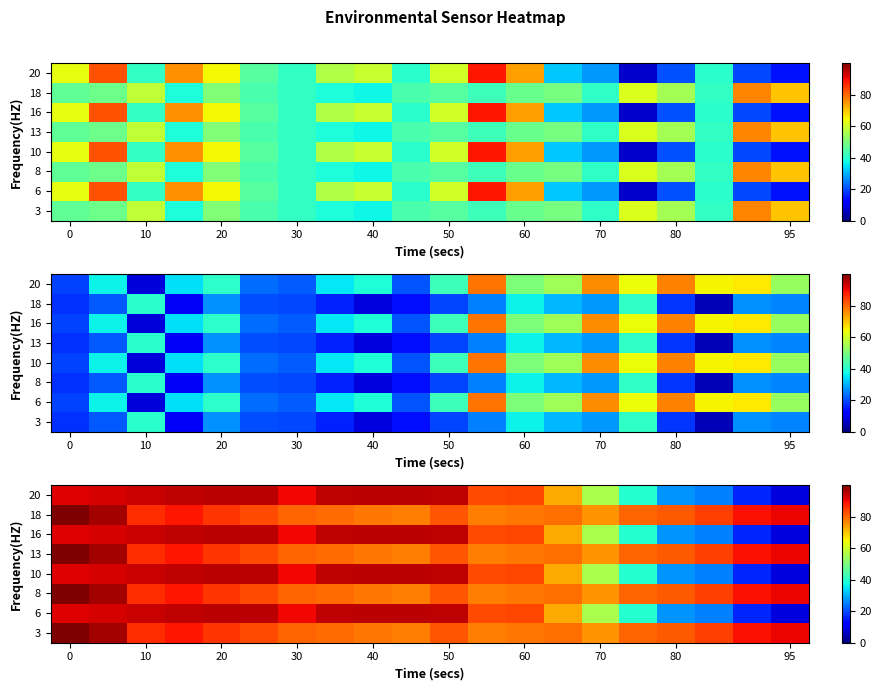

The 6 series shows 62.4 at 0. True or false?

False